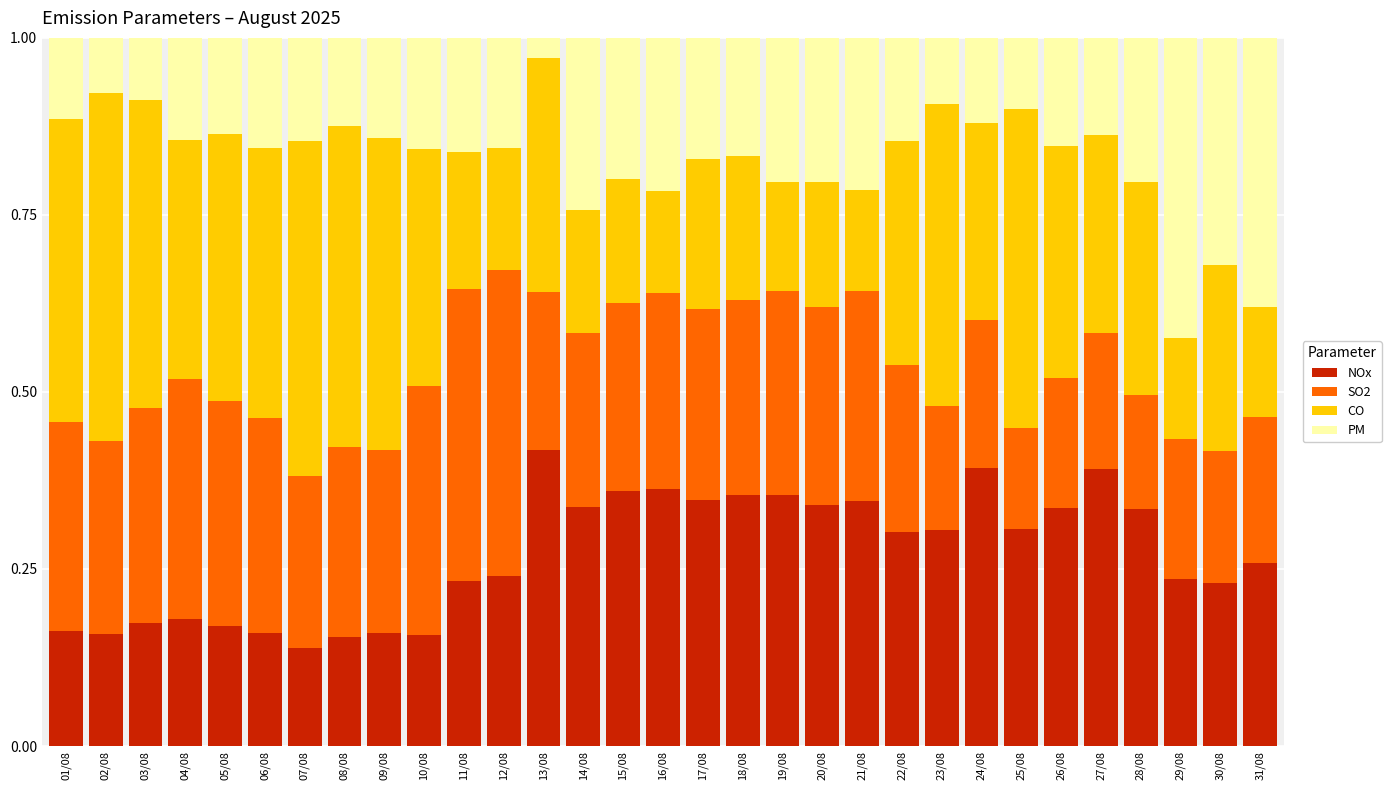

What is the total value across all series at 24/08?

1.0